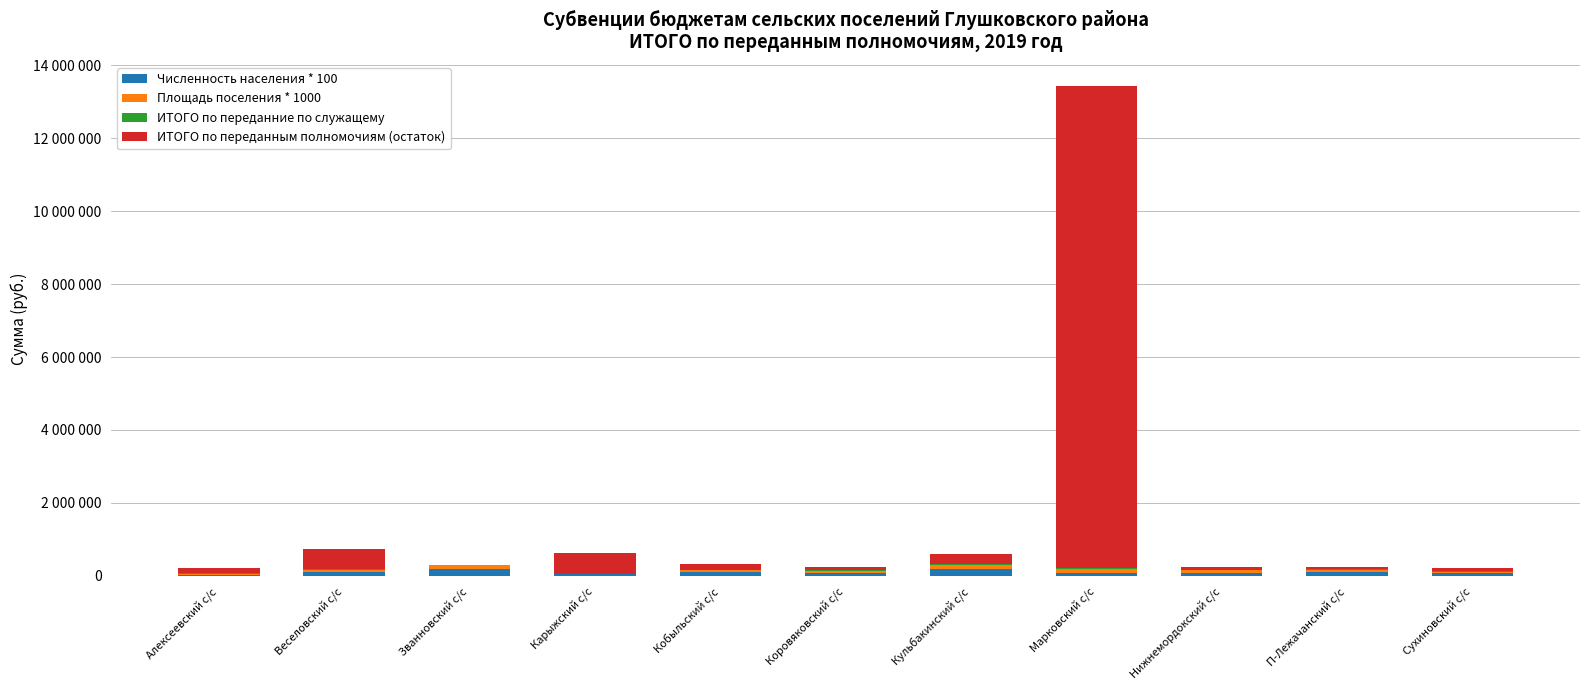

Are the bars horizontal?

No